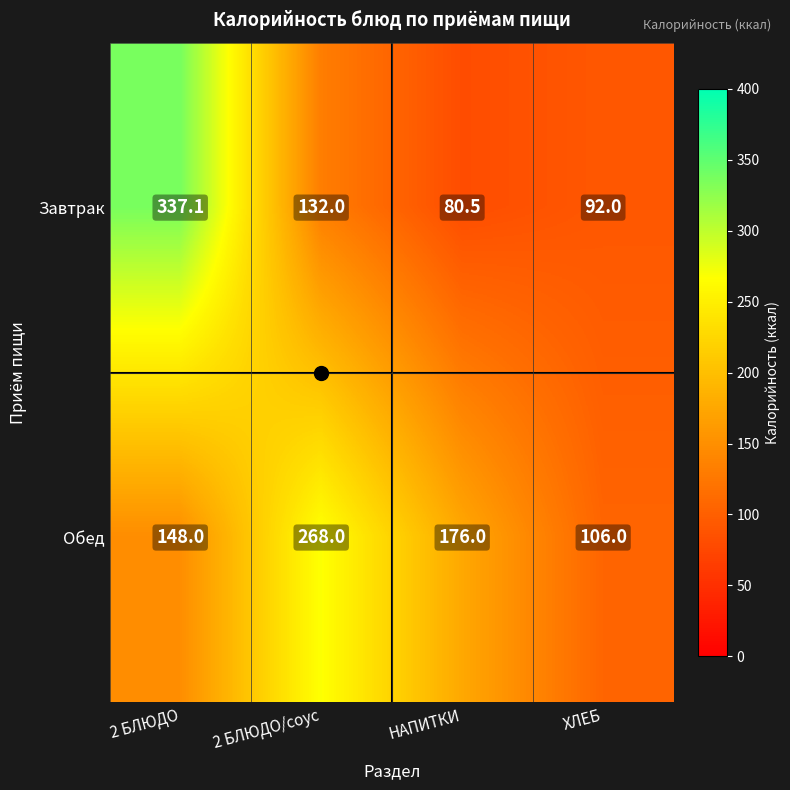

The Обед series shows 176.0 at НАПИТКИ. True or false?

True